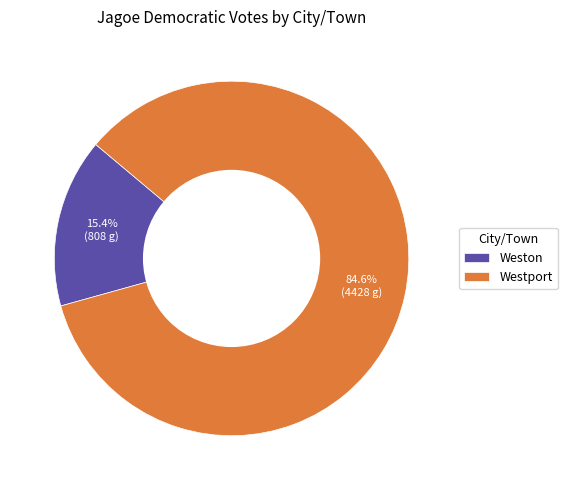

How many segments does this pie chart have?

2